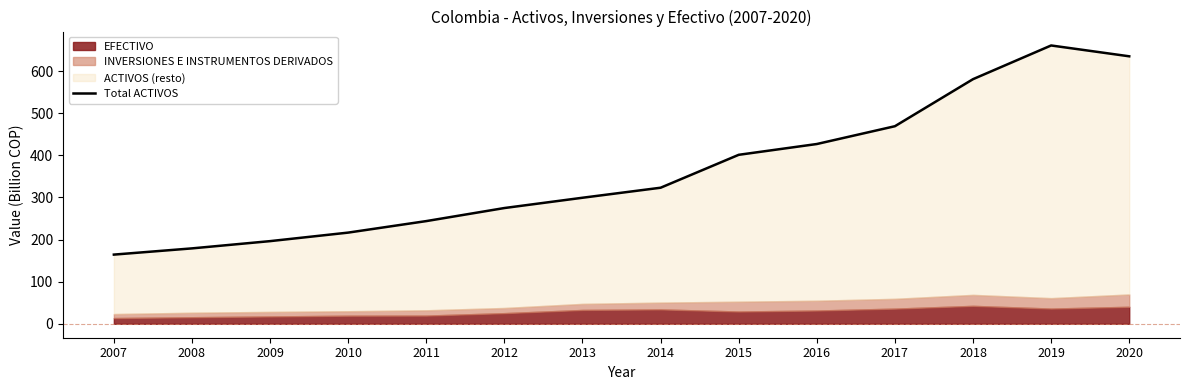

Between 2020 and 2013, which is larger?

2020